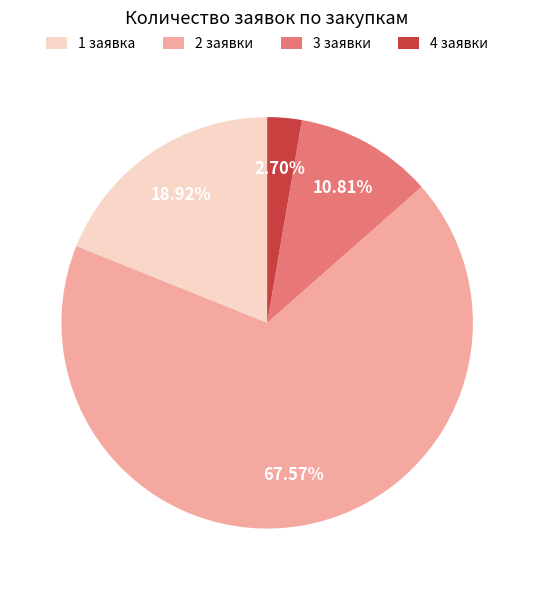

Rank the categories by value from lowest to highest.

4 заявки, 3 заявки, 1 заявка, 2 заявки